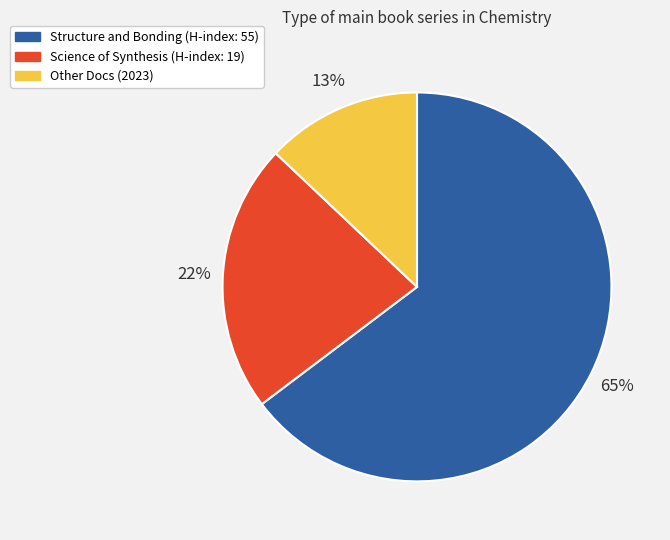

Which category has the biggest portion of the pie?

Structure and Bonding